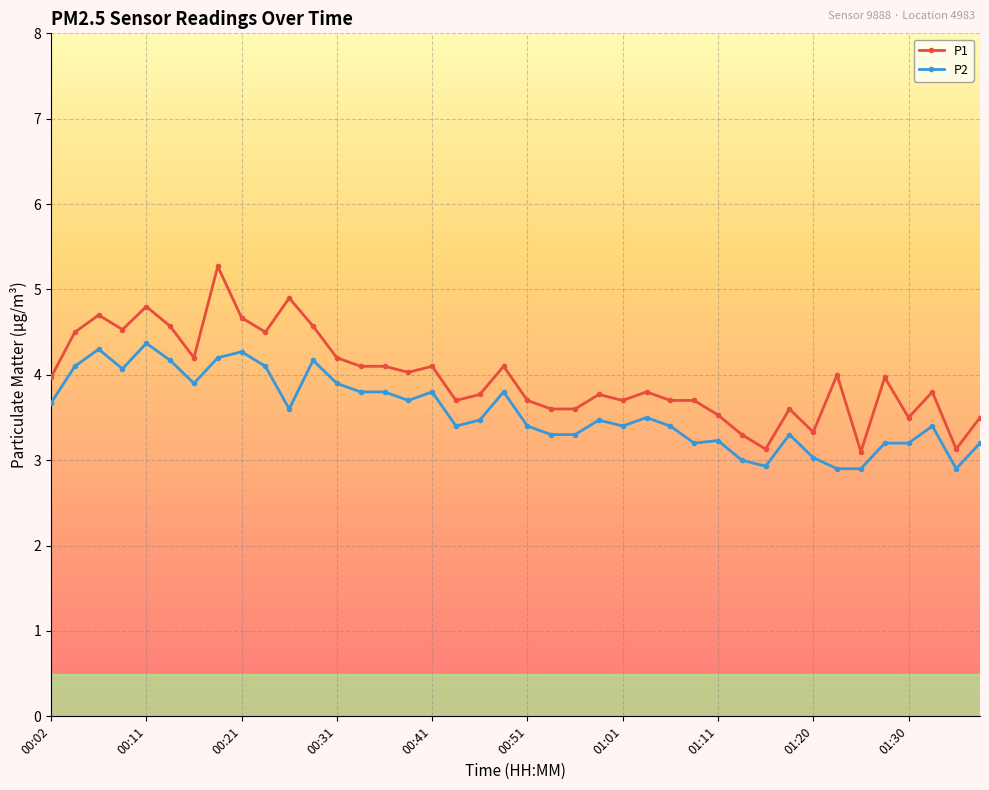

List the series in order of their overall mean, highest first.

P1, P2